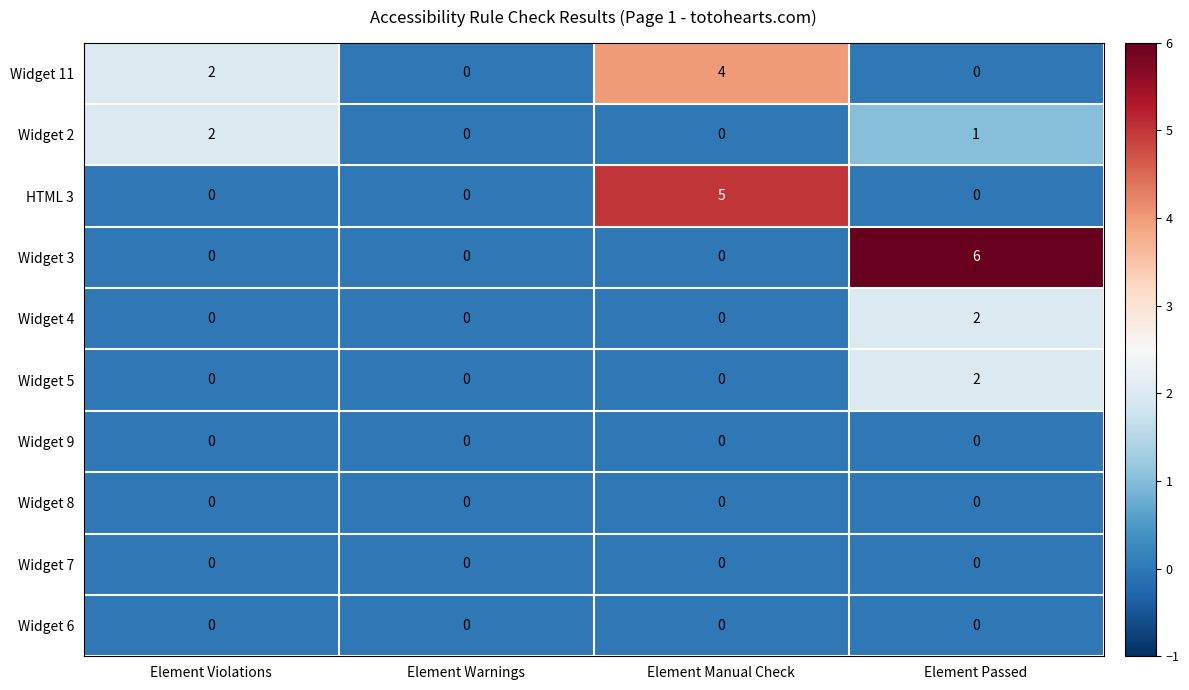

At which category is the sum across all series the highest?

Element Passed